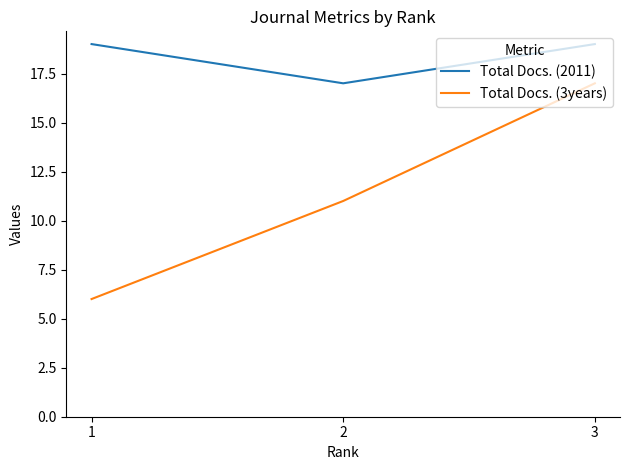

What is the total value across all series at 3?

36